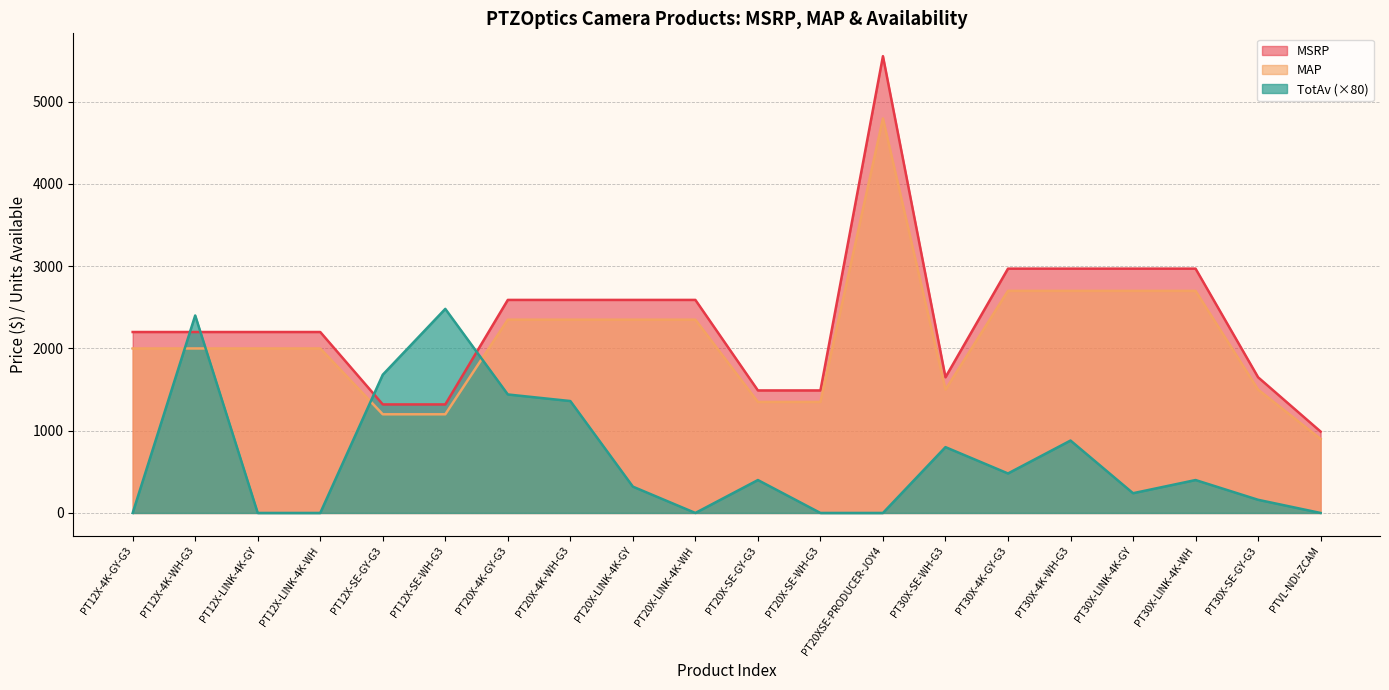

The value of TotAv at PT30X-SE-GY-G3 is 160. True or false?

True